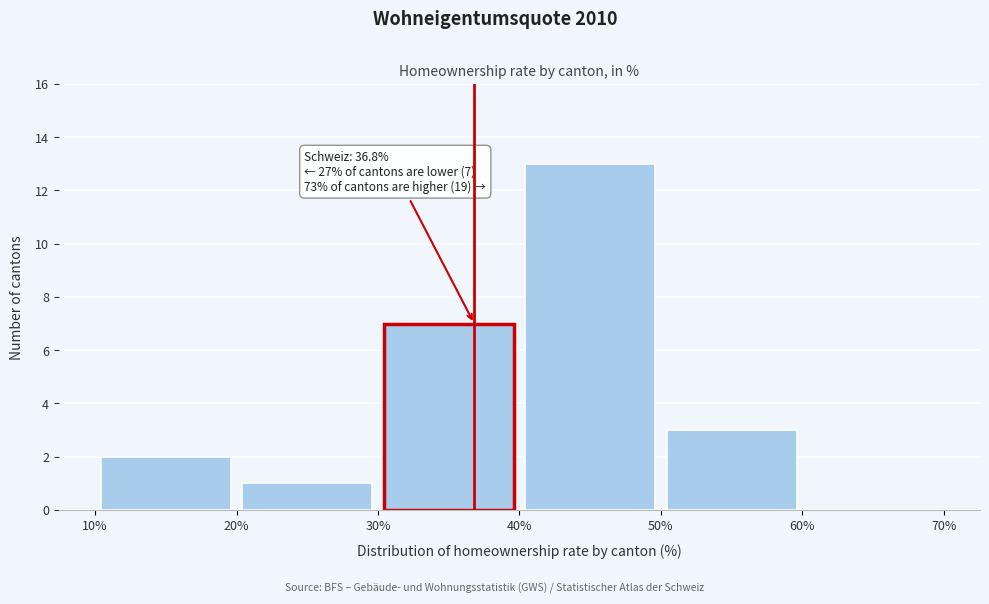

Over which range of the x-axis is the bar tallest?

40% to 50%